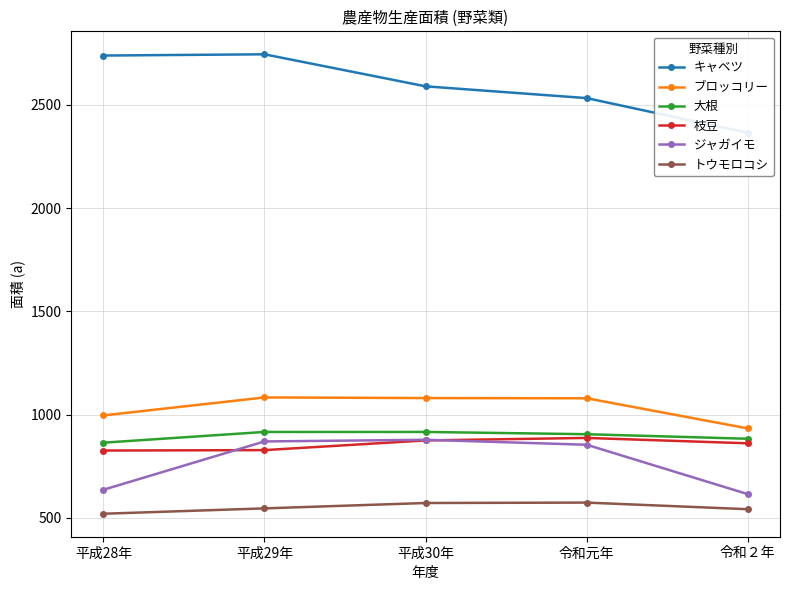

Reading left to right, what are all the values shown in this chart?

キャベツ: 平成28年=2738	平成29年=2744	平成30年=2589	令和元年=2532	令和２年=2364
ブロッコリー: 平成28年=996	平成29年=1083	平成30年=1080	令和元年=1079	令和２年=933
大根: 平成28年=864	平成29年=916	平成30年=916	令和元年=905	令和２年=883
枝豆: 平成28年=826	平成29年=828	平成30年=875	令和元年=887	令和２年=861
ジャガイモ: 平成28年=636	平成29年=870	平成30年=878	令和元年=854	令和２年=615
トウモロコシ: 平成28年=520	平成29年=546	平成30年=572	令和元年=574	令和２年=542